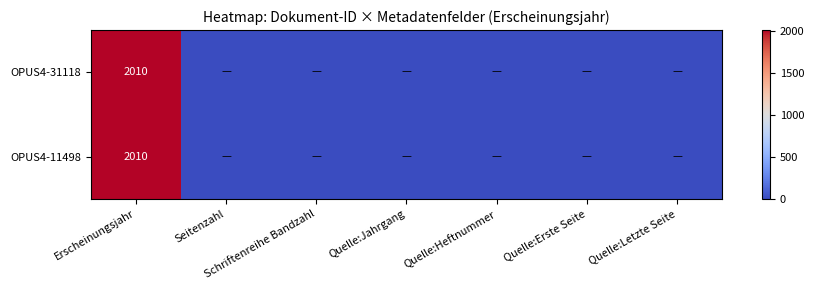

What is the total value across all series at Erscheinungsjahr?

4020